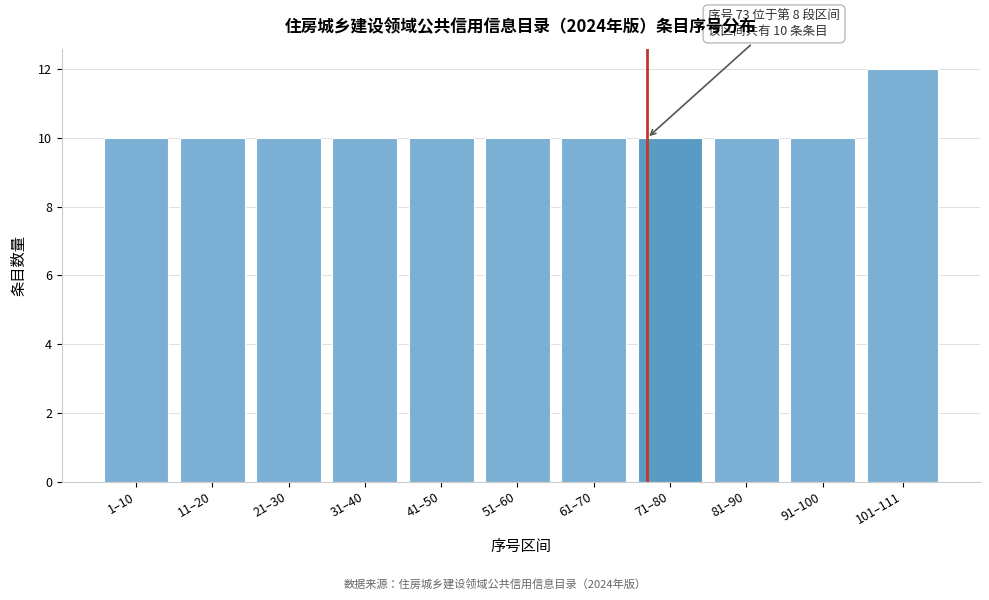

Reading left to right, extract all data points from this chart.

1–10=10	11–20=10	21–30=10	31–40=10	41–50=10	51–60=10	61–70=10	71–80=10	81–90=10	91–100=10	101–111=12